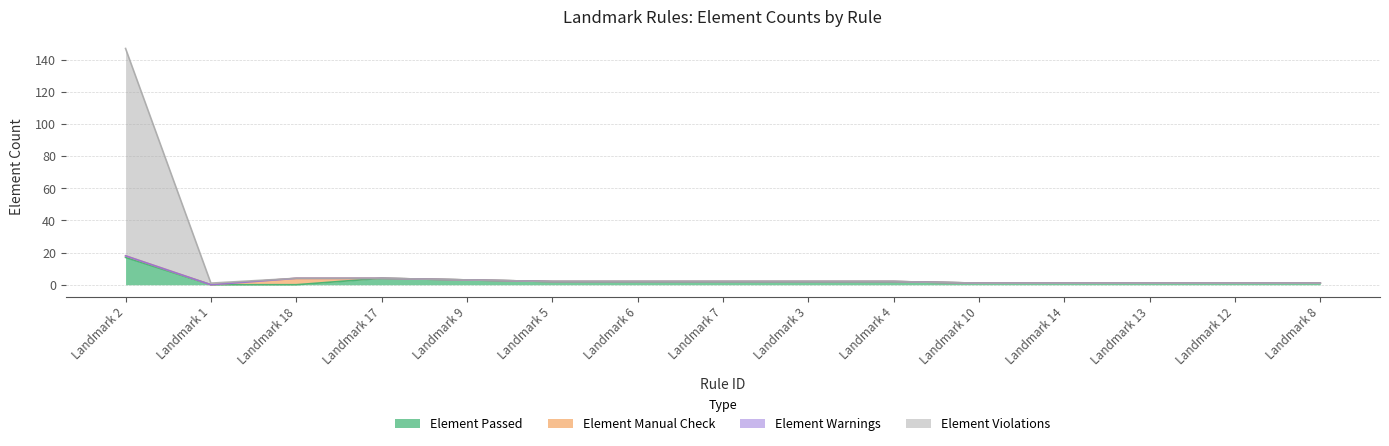

What is the maximum value for Element Passed?

17